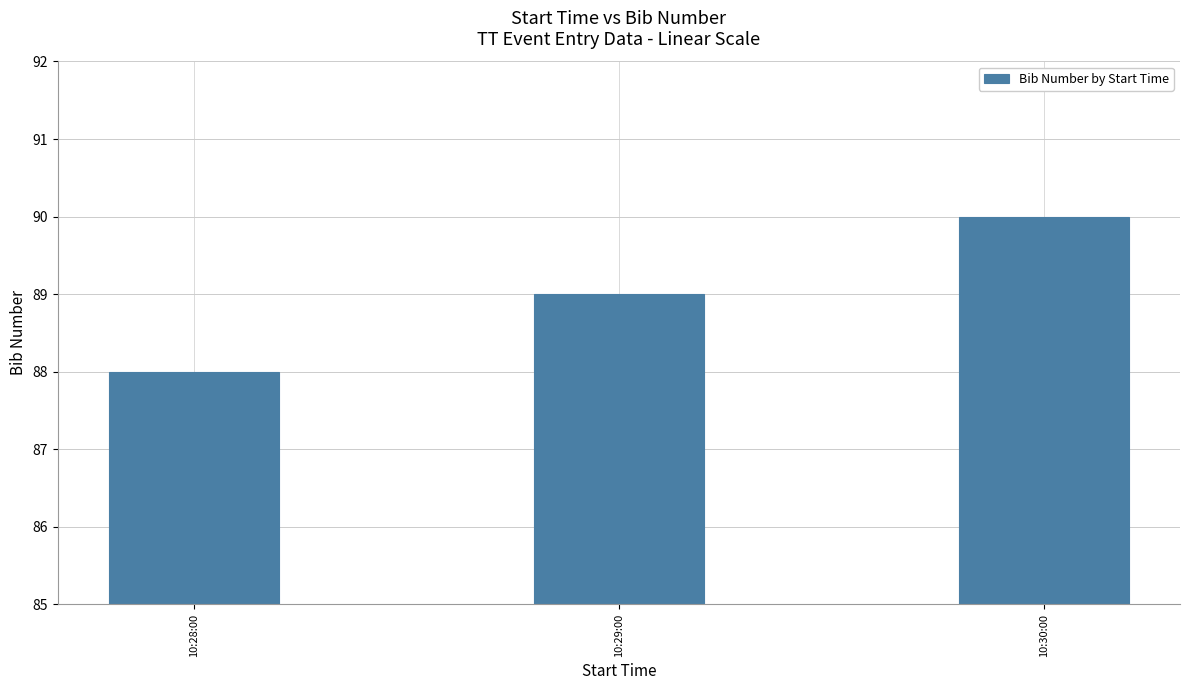

What is the maximum value shown in the chart?

90